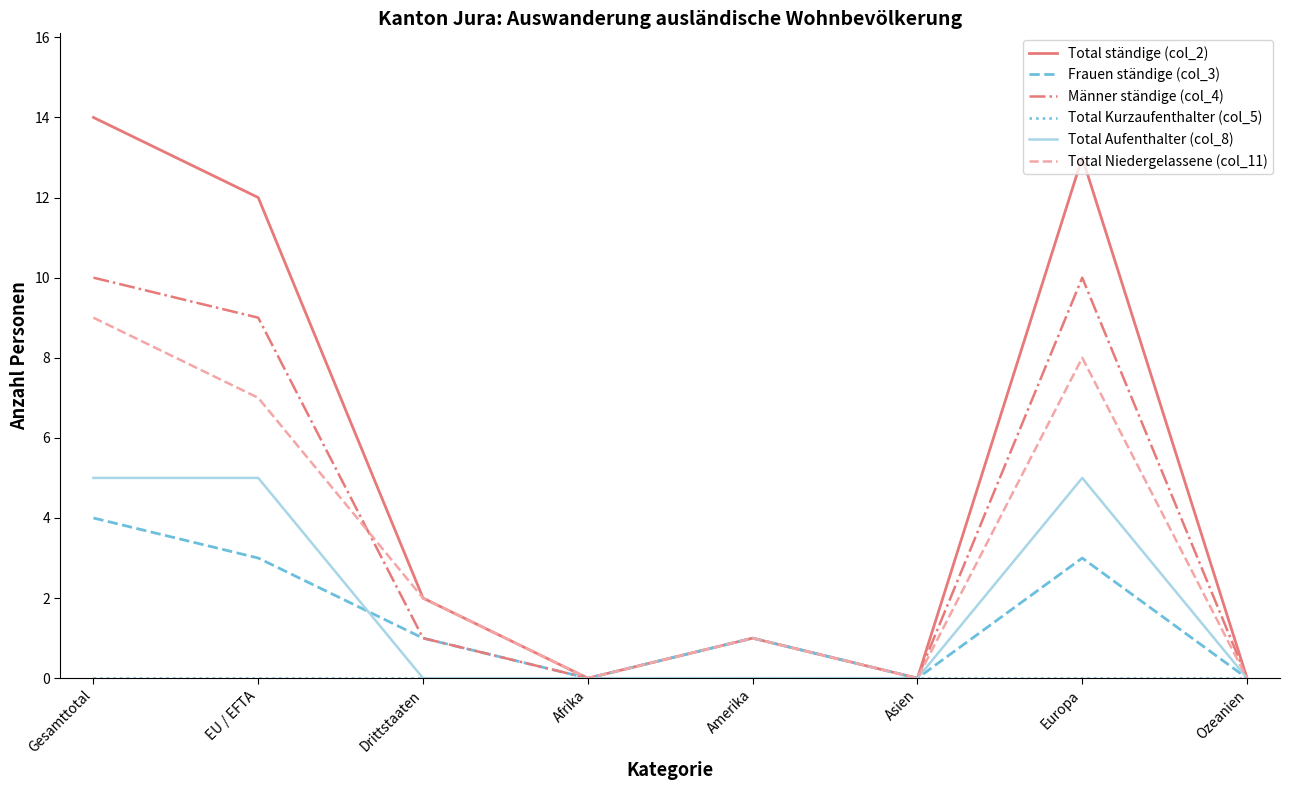

What is the sum of all Total Niedergelassene (col_11) values?

27